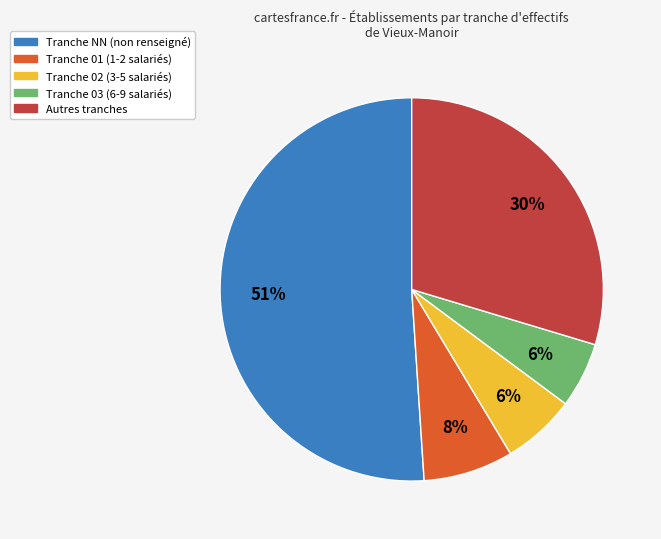

Count the number of slices in the pie.

5